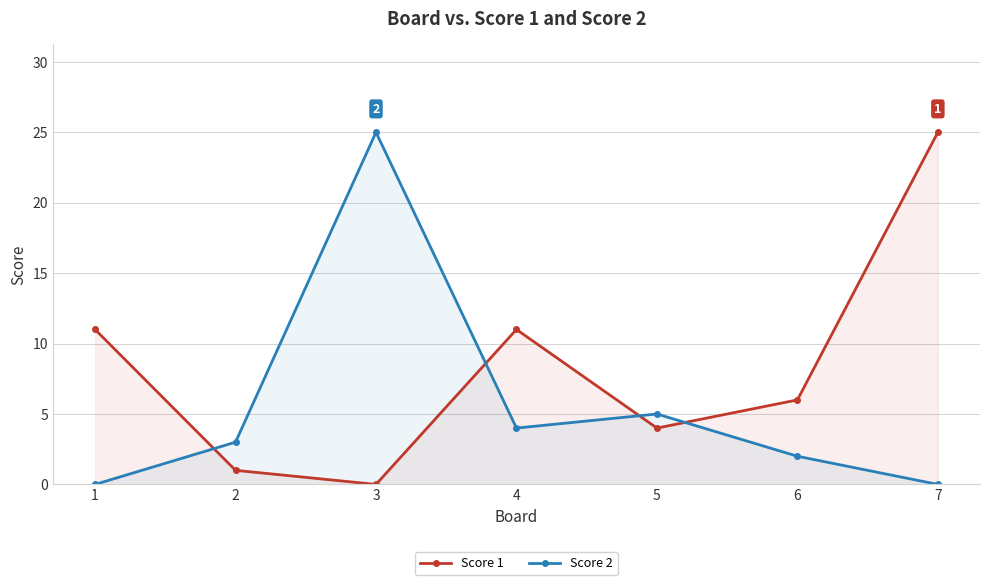

At which label is Score 1 closest to 12?

1